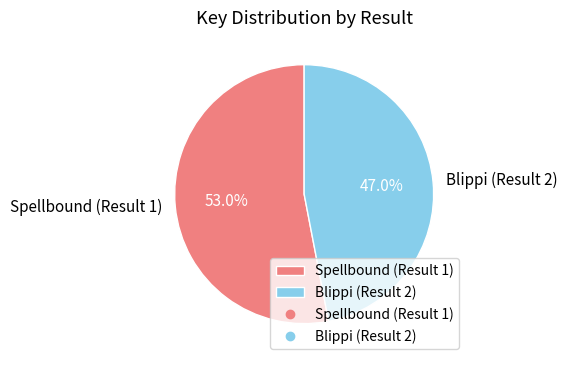

The Spellbound (Result 1) slice represents 53% of the pie. True or false?

True